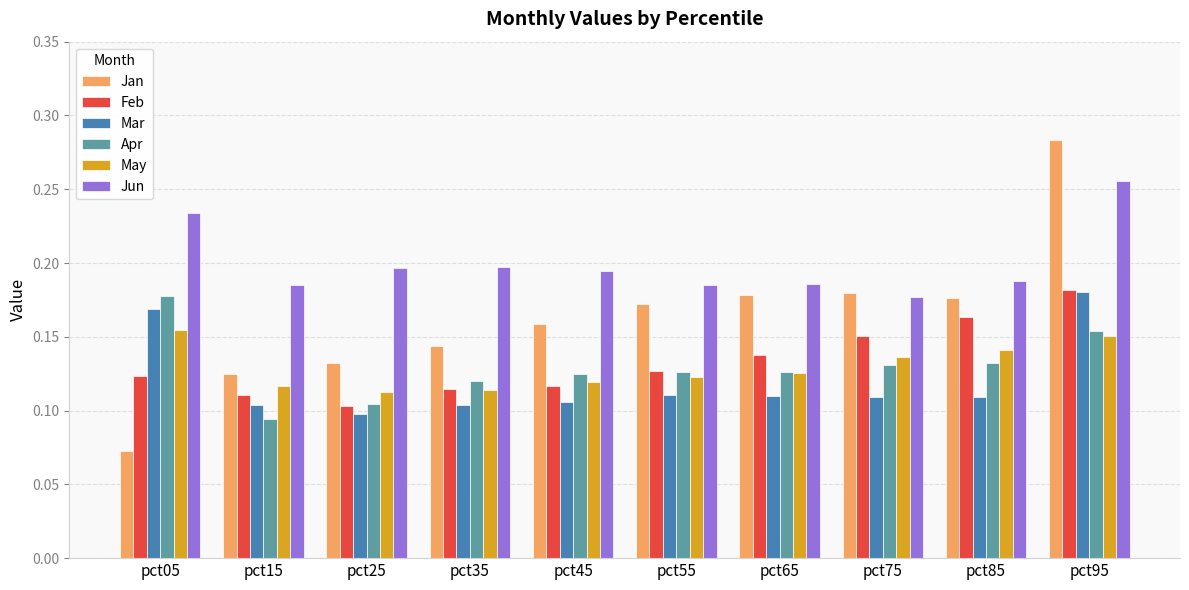

What is the total value across all series at pct35?

0.8